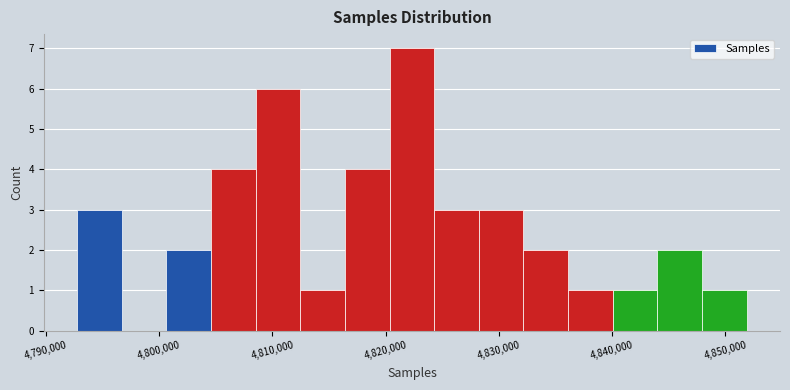

Around what value on the x-axis is the tallest bar? Give the approximate position of its centre, as read against the axis.

4822000